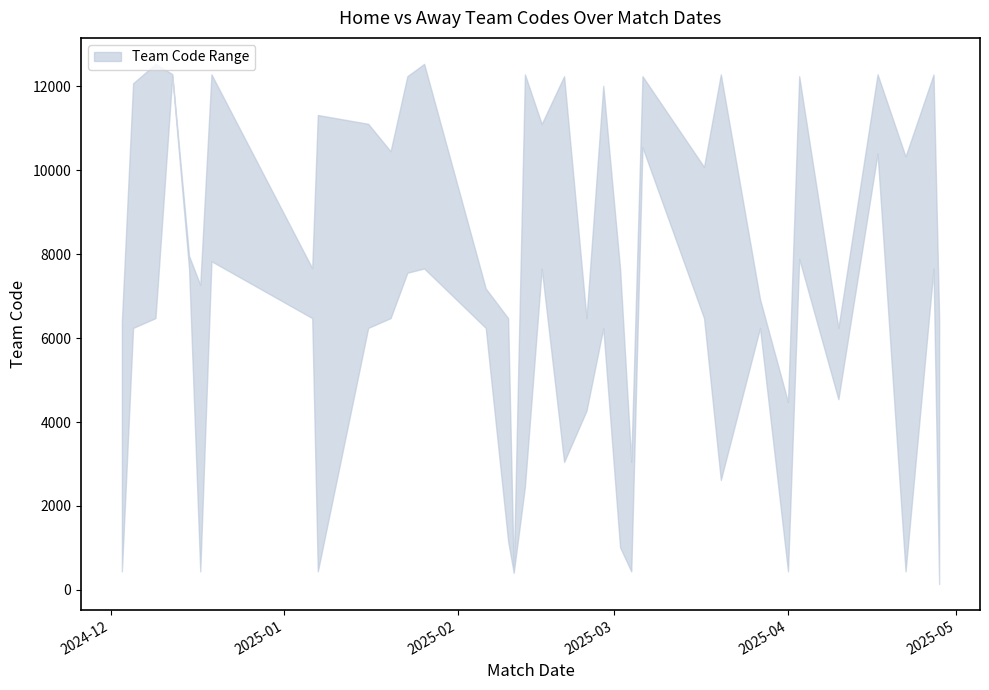

Where is the first local minimum for Away Team Code?

17-12-2024